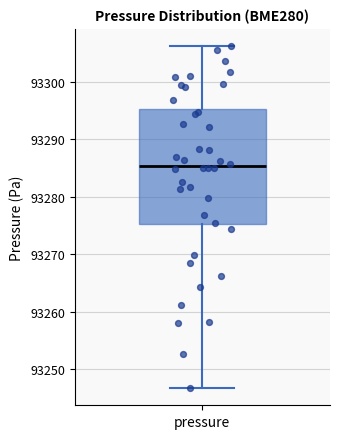

Transcribe this box plot: give where the median line is, the range the box spans, and where the two whiskers end, as read against the y-axis. The values are not printed on the chart, so give them approximately, as read against the axis.

median 93285, box 93275 to 93295, whiskers 93247 to 93306